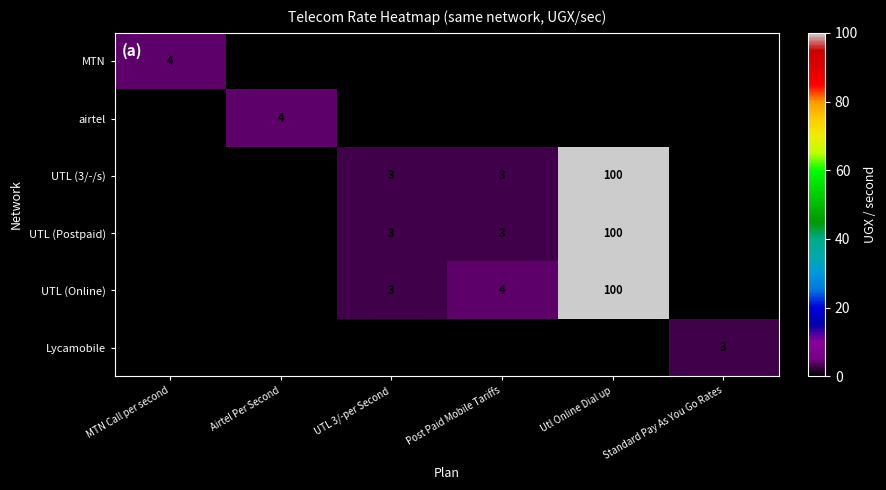

What is the total value across all series at Airtel Per Second?

4